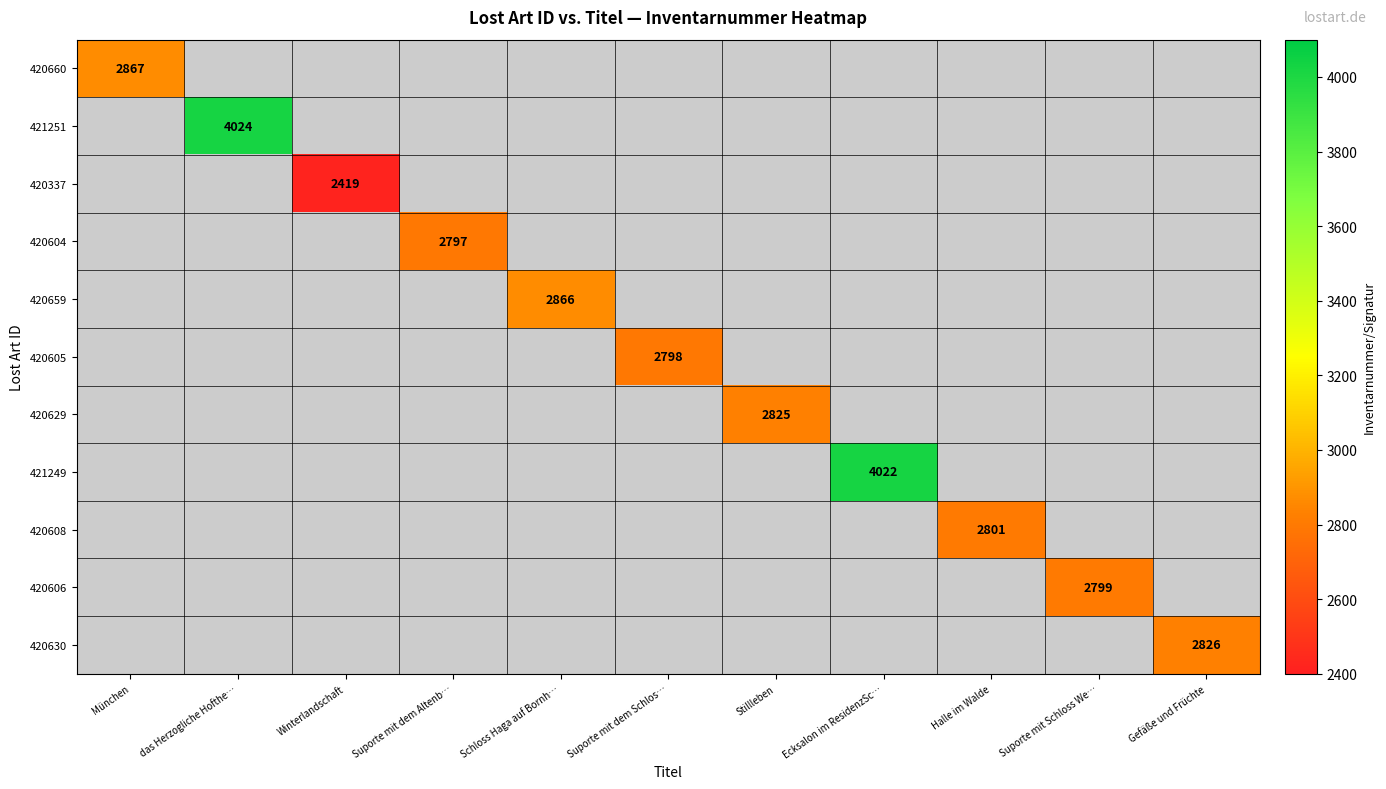

Is the value of 420605 at Stillleben greater than the value of 421251 at München?

No